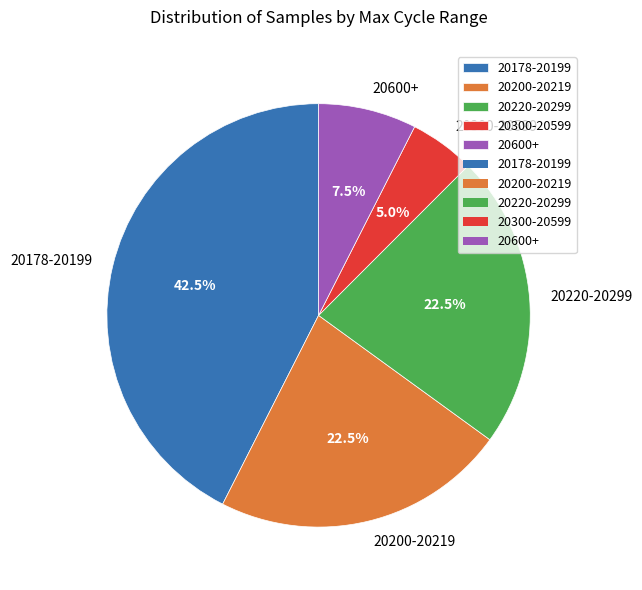

Which category has the biggest portion of the pie?

20178-20199